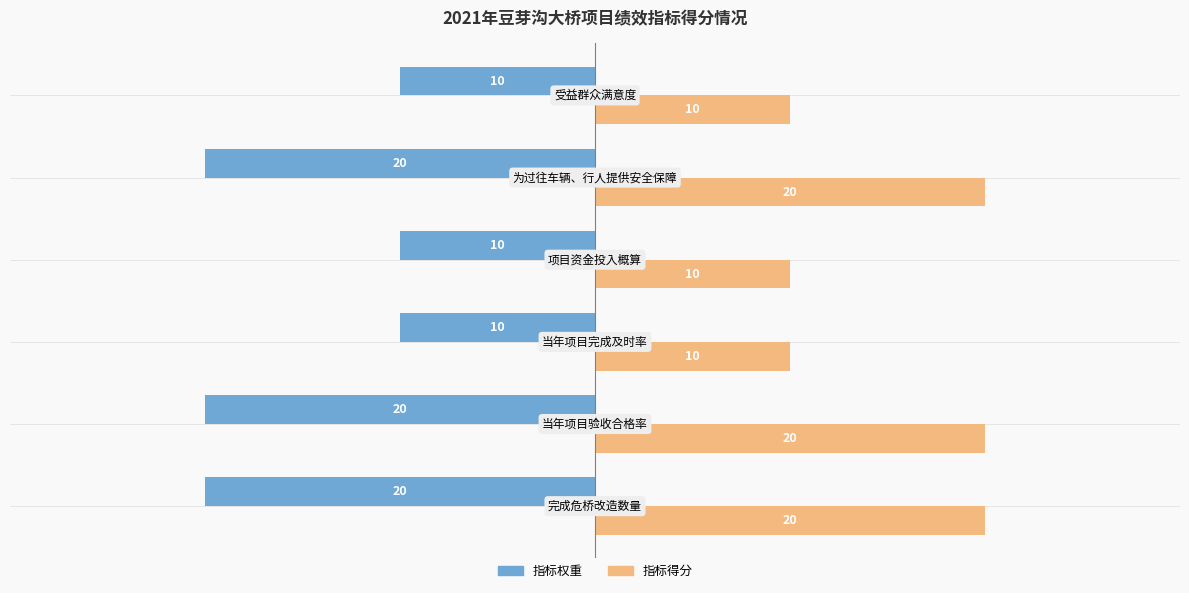

Rank the series by their maximum value, from lowest to highest.

指标权重, 指标得分